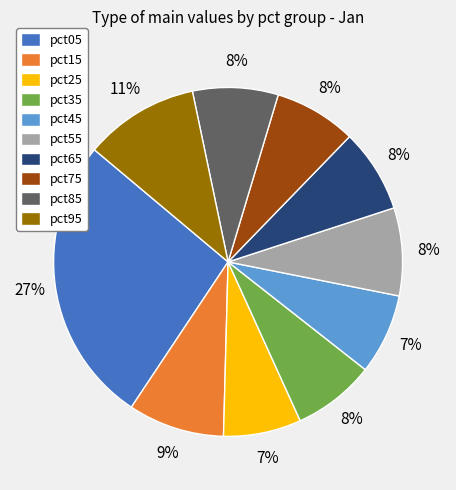

How many slices are in this pie chart?

10